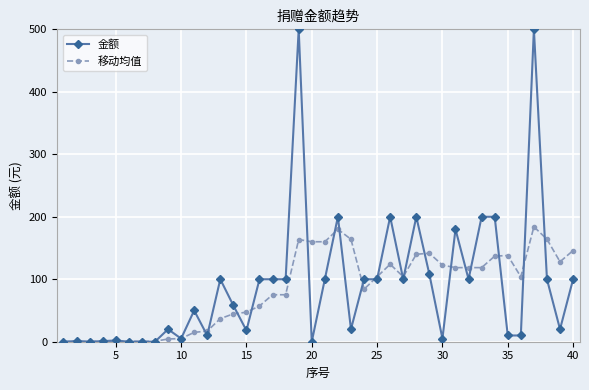

What is the value of the 金额 point at the 24th from the left?

100.0